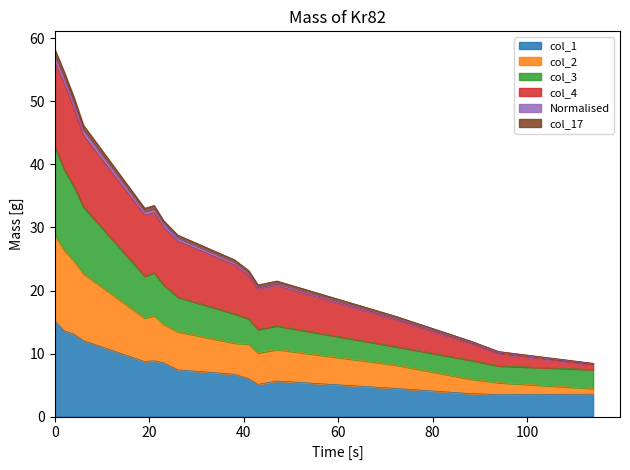

What is the maximum value for col_1?

15.1